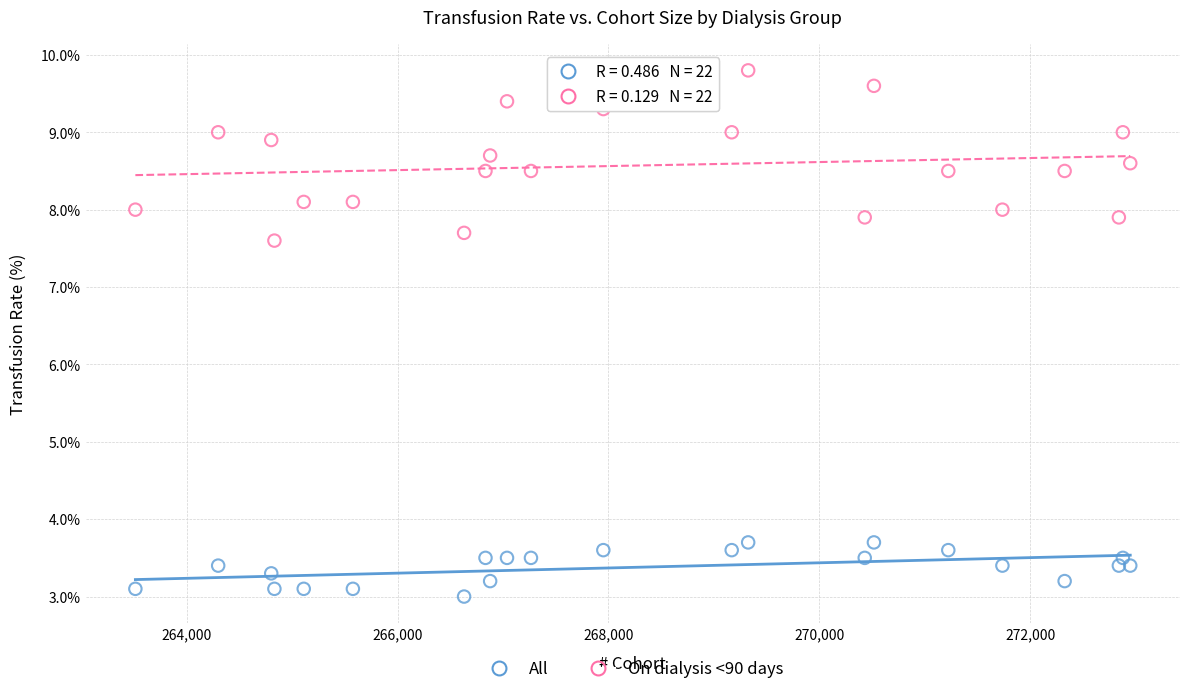

Across all data points, what is the range of Y values (max minus min)?

6.8